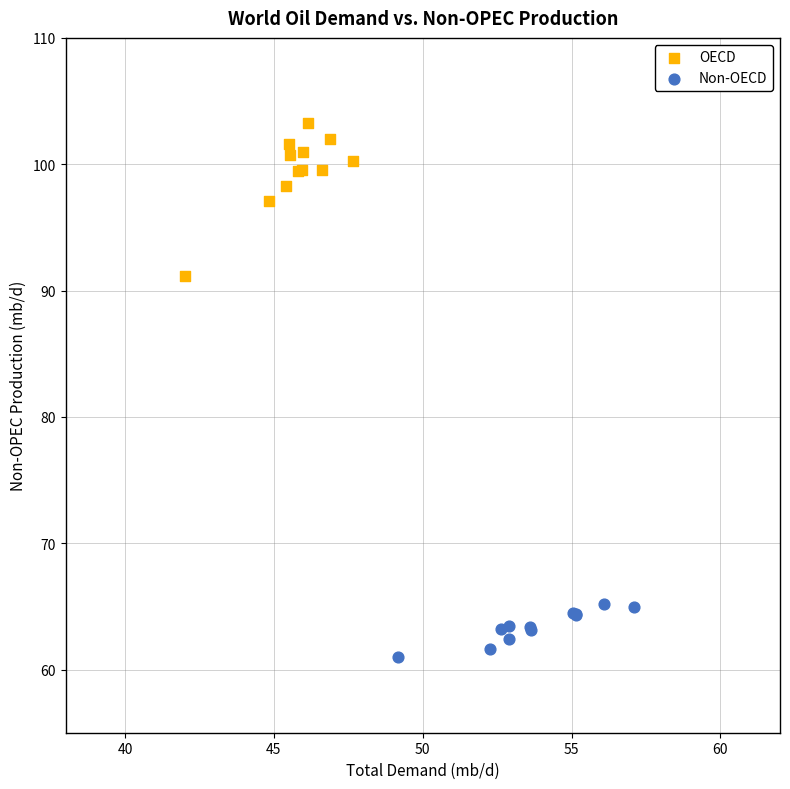

Which series reaches the maximum Y coordinate?

OECD